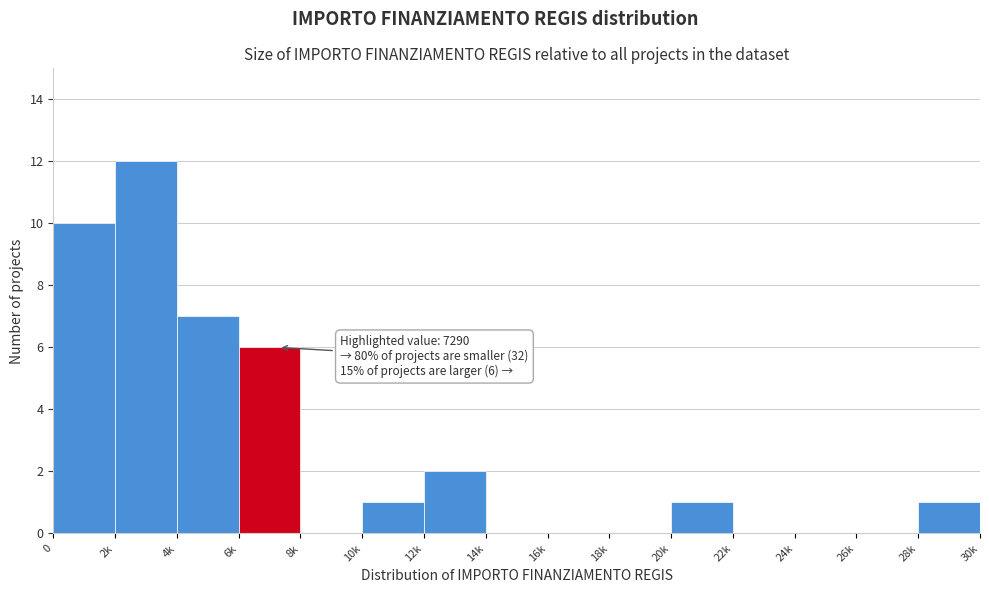

Reading right to left, what are all the values shown in this chart?

28k=1	26k=0	24k=0	22k=0	20k=1	18k=0	16k=0	14k=0	12k=2	10k=1	8k=0	6k=6	4k=7	2k=12	0=10